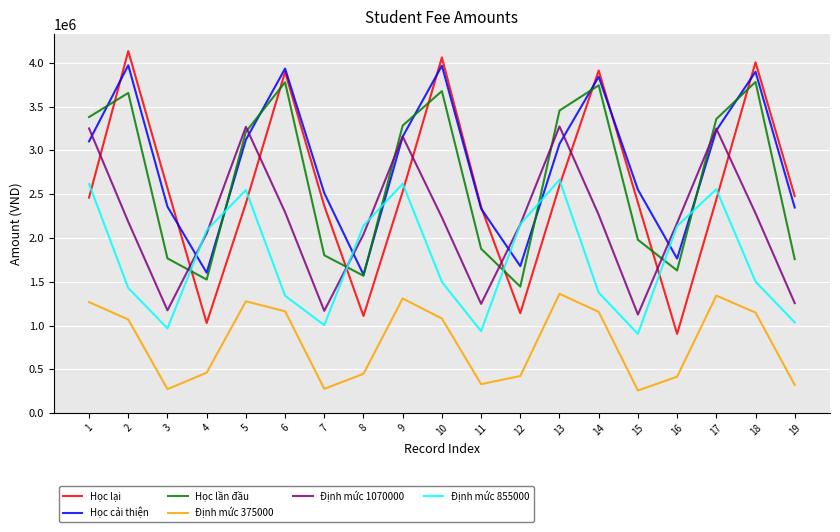

What is the sum of all Học lại values?

48808845.0